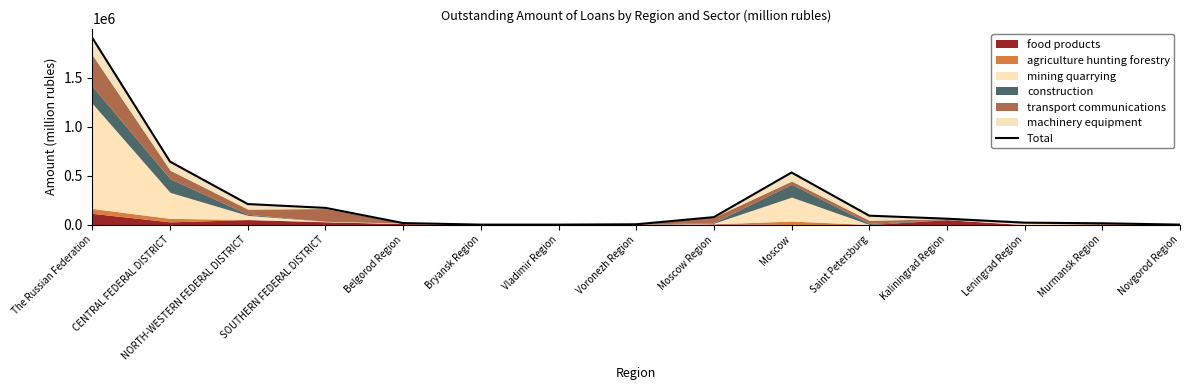

What is the difference between the maximum and second lowest values?

1904231